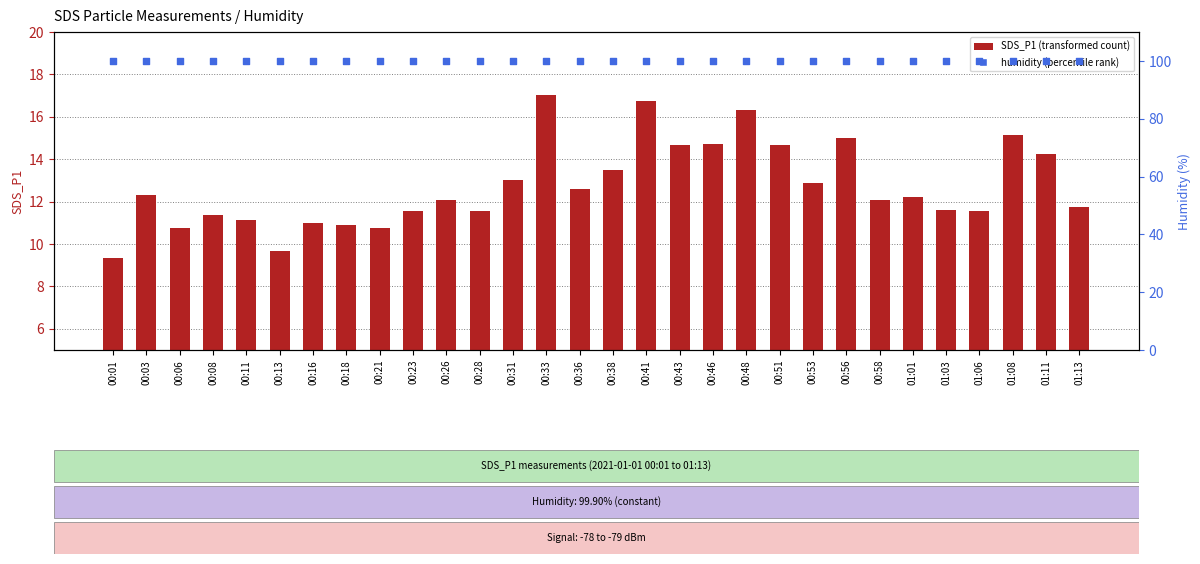

At how many categories does at least one series exceed 61?

30